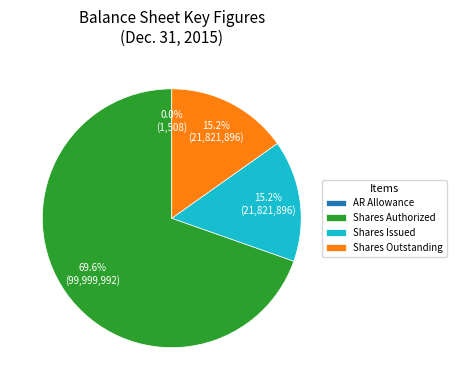

What is the largest slice in the pie chart?

Shares Authorized